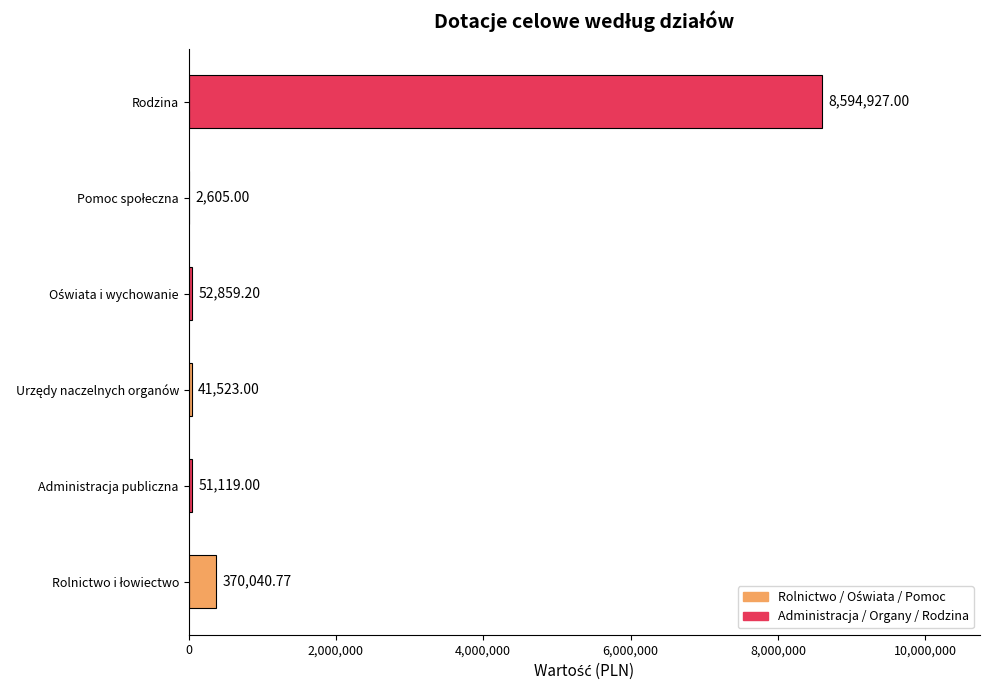

What is the sum of all values?

9113074.0